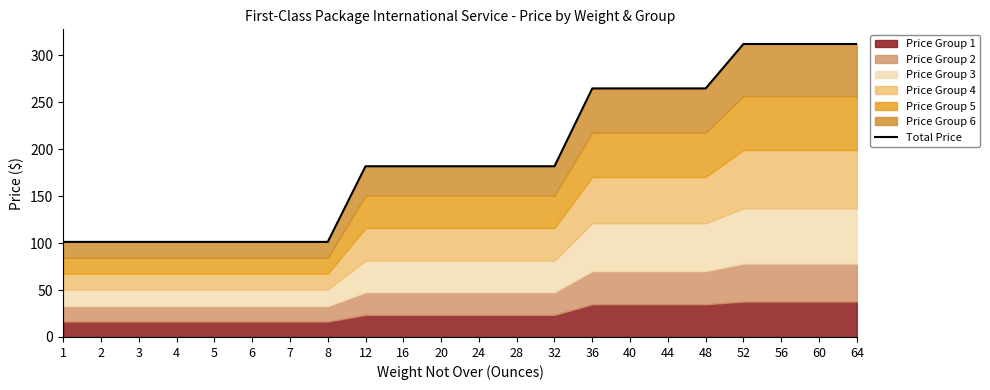

Does the chart display data point markers on the line(s)?

No